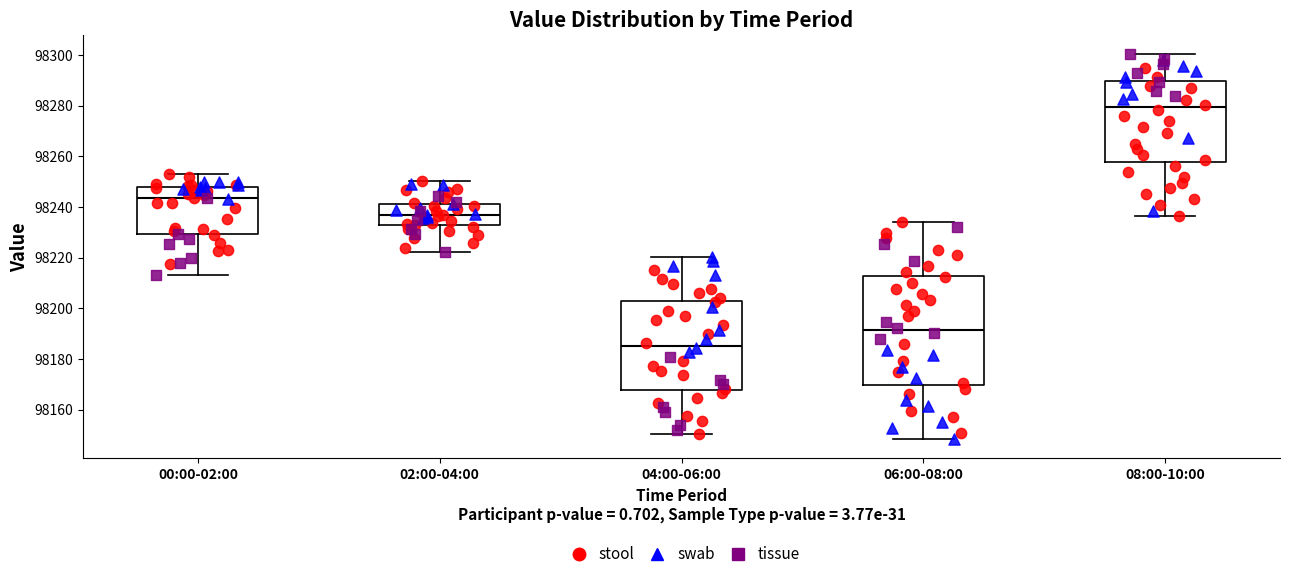

Which box has the highest median line?

08:00-10:00